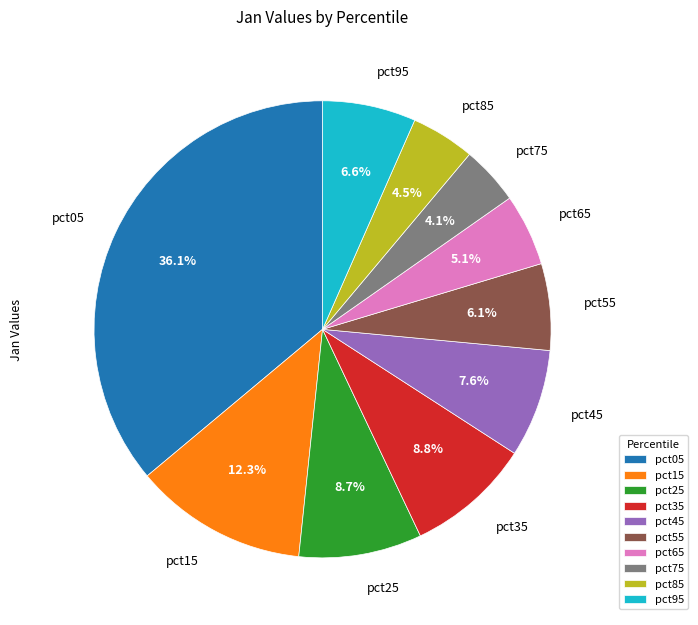

What is the largest slice in the pie chart?

pct05